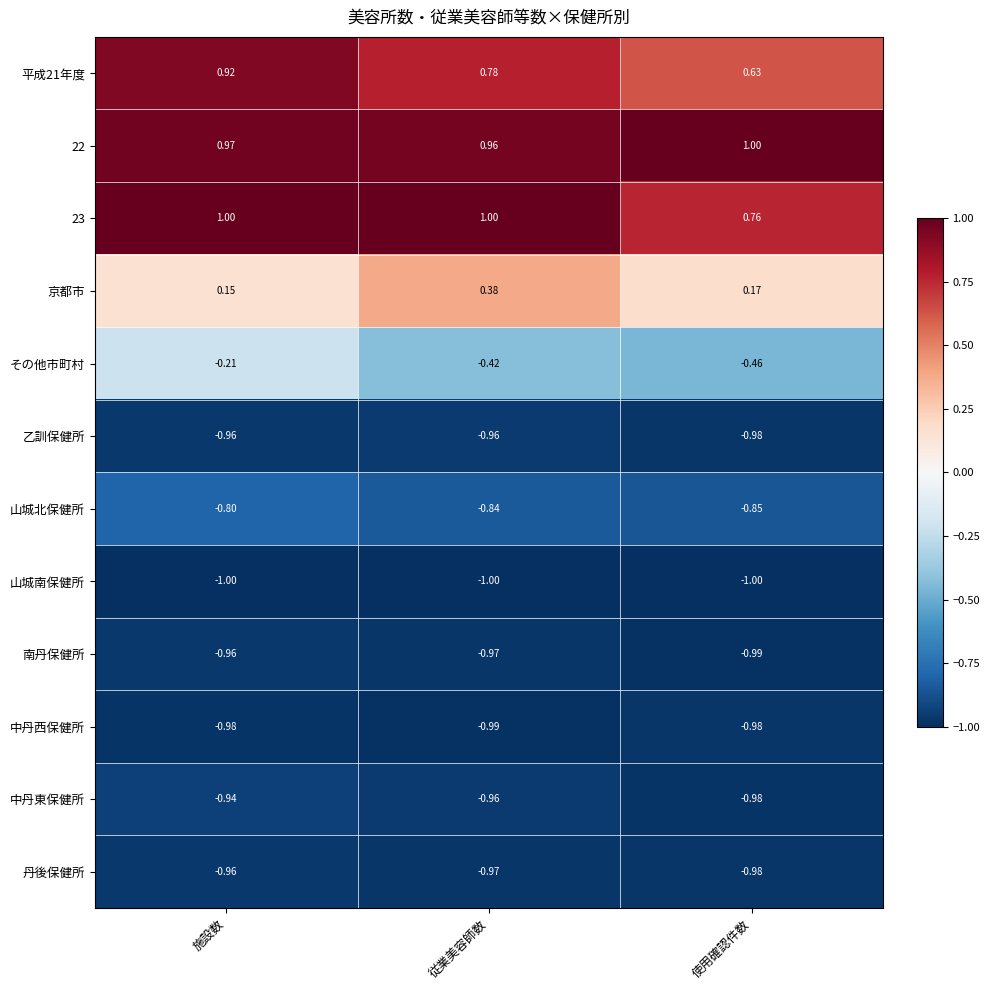

Is the value of 中丹西保健所 at 従業美容師数 greater than the value of 山城北保健所 at 使用確認件数?

No